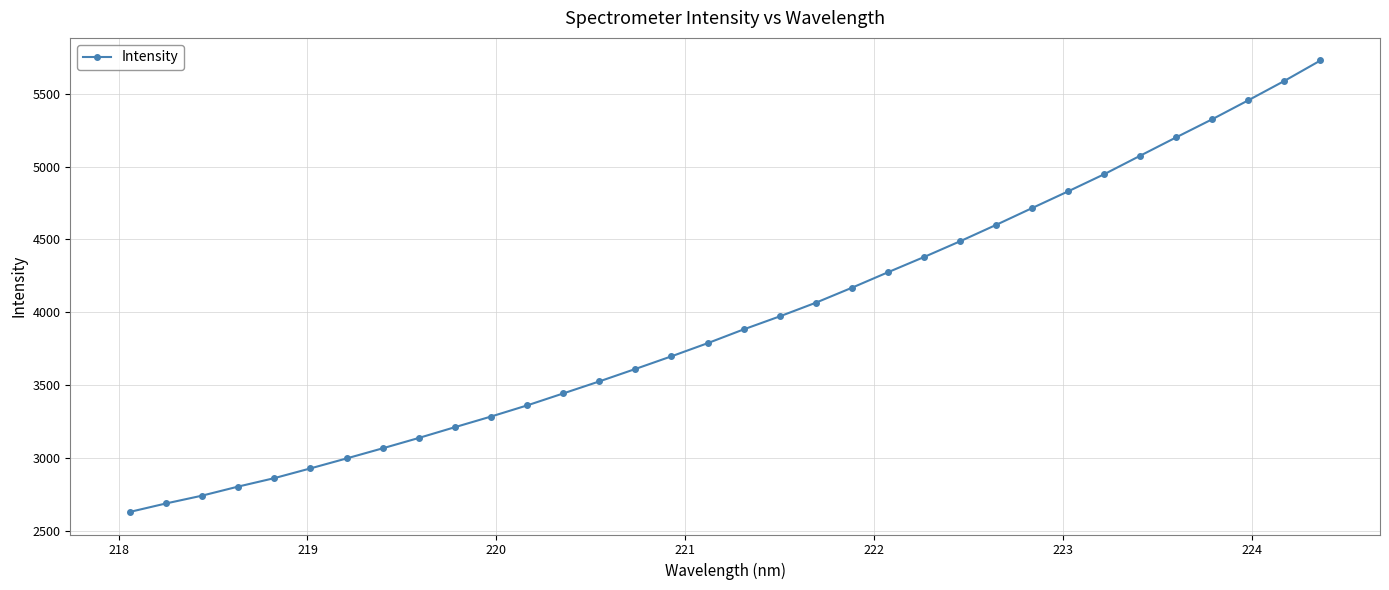

What is the smallest value displayed?

2631.7